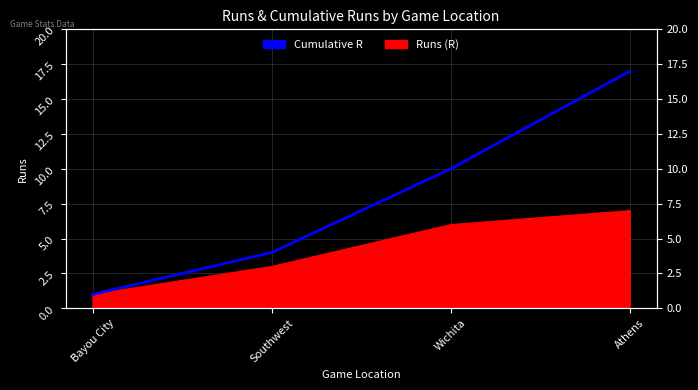

What is the difference between the values at Bayou City and Athens?

16